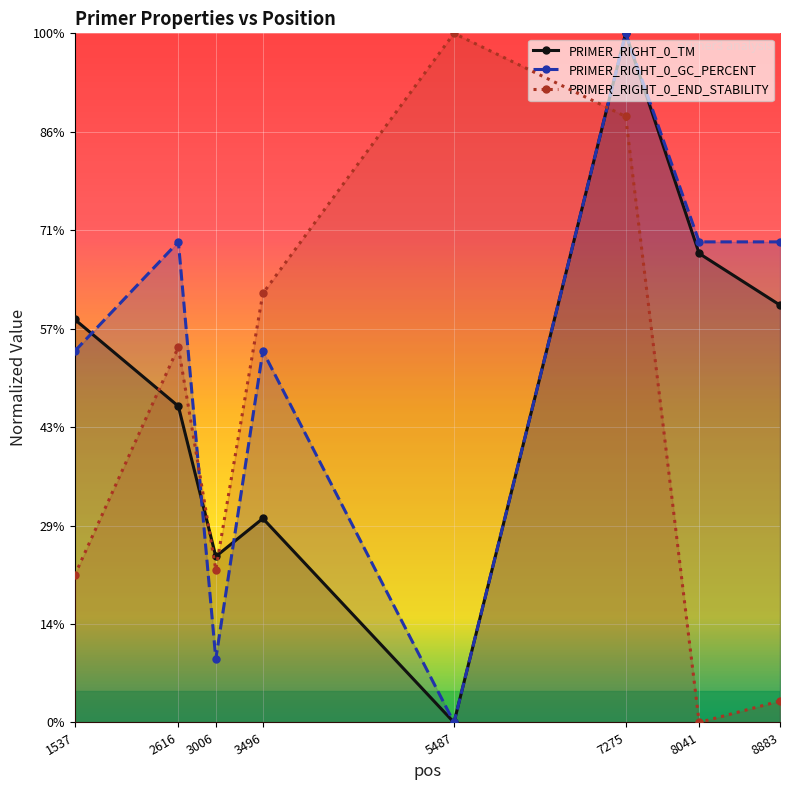

What is the difference between the PRIMER_RIGHT_0_TM values at 8883 and 5487?

21.2